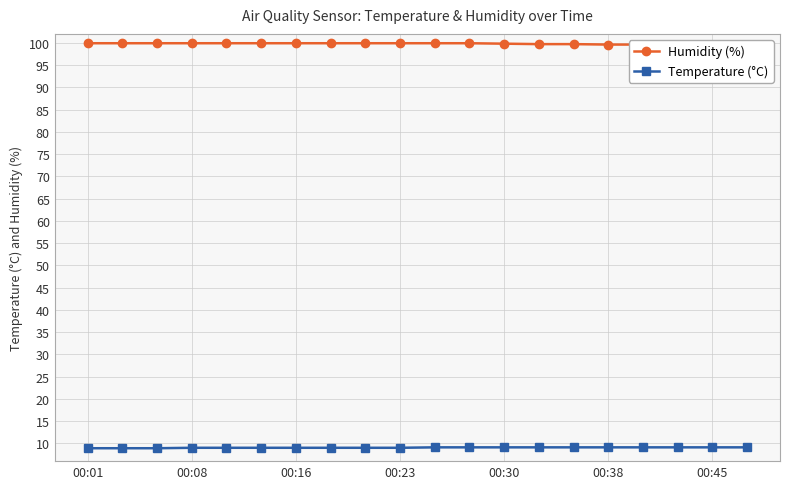

What are all the series names shown in the legend?

Humidity (%), Temperature (°C)